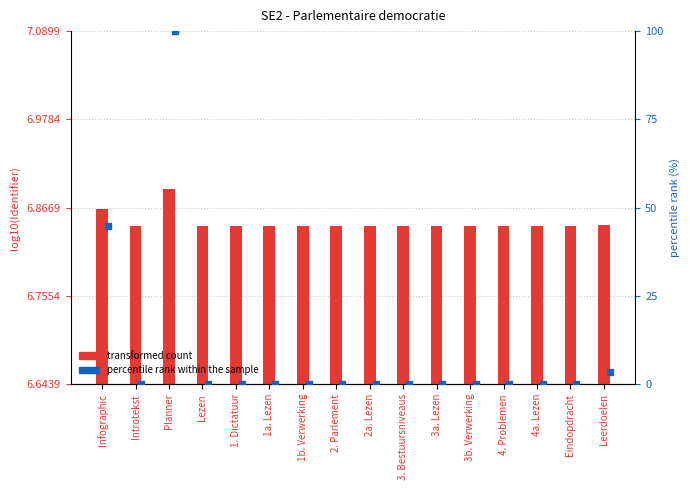

Which series has the largest Y range (max minus min)?

percentile rank within the sample